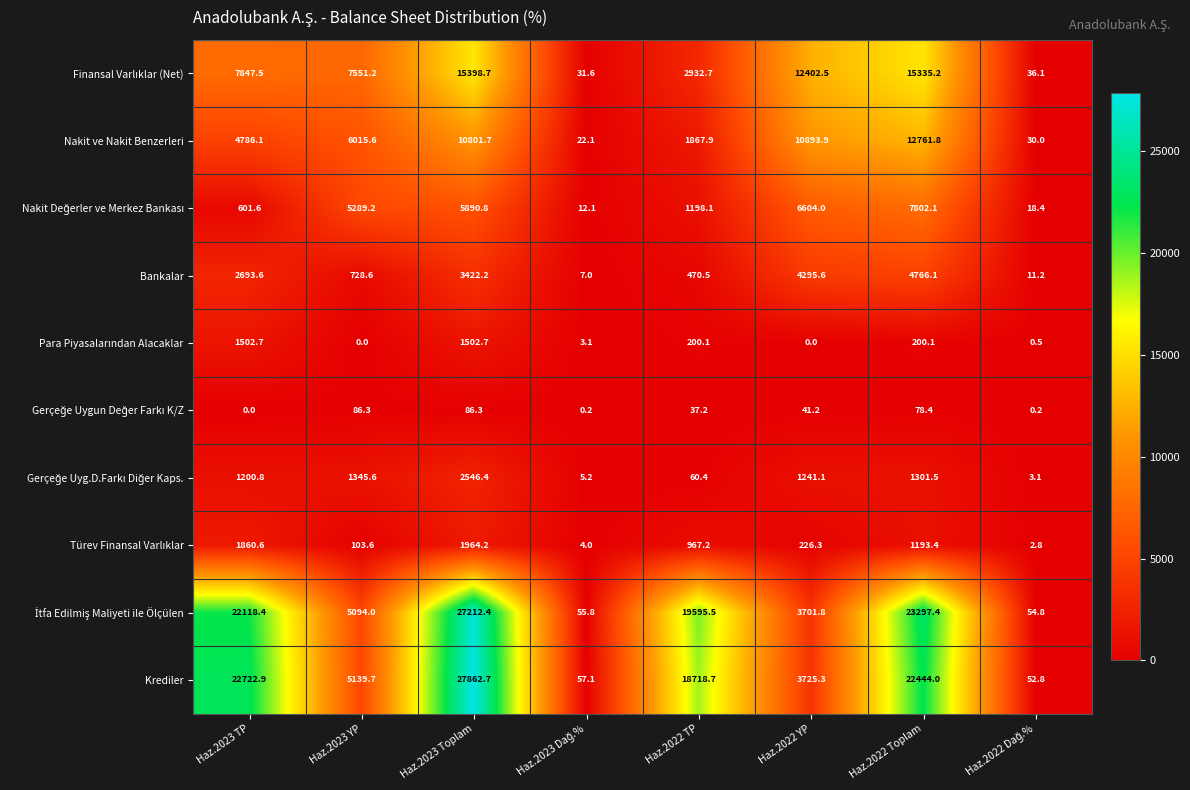

What is the difference between the maximum and second lowest values in the Nakit ve Nakit Benzerleri series?

12731.8